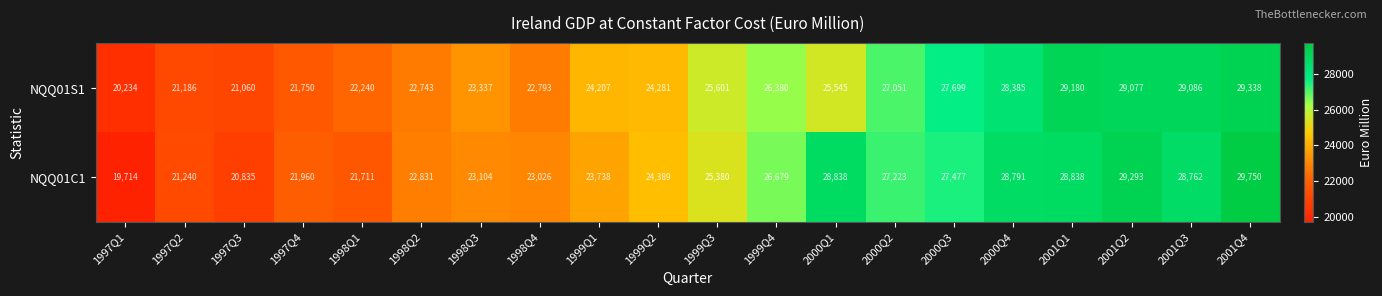

Which category has the highest value in the NQQ01S1 series?

2001Q4